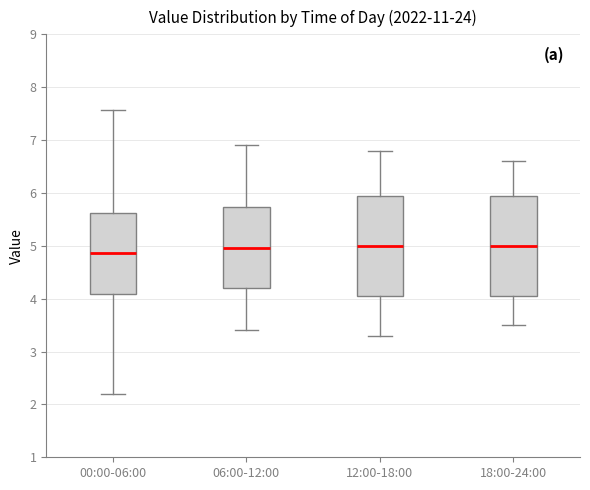

Reading left to right, transcribe this box plot: for each box, give where its median line is, the range the box spans, and where its two whiskers end, as read against the y-axis. The values are not printed on the chart, so give them approximately, as read against the axis.

00:00-06:00: median 4.9, box 4.1 to 5.6, whiskers 2.2 to 7.6
06:00-12:00: median 5.0, box 4.2 to 5.7, whiskers 3.4 to 6.9
12:00-18:00: median 5.0, box 4.1 to 6.0, whiskers 3.3 to 6.8
18:00-24:00: median 5.0, box 4.1 to 6.0, whiskers 3.5 to 6.6